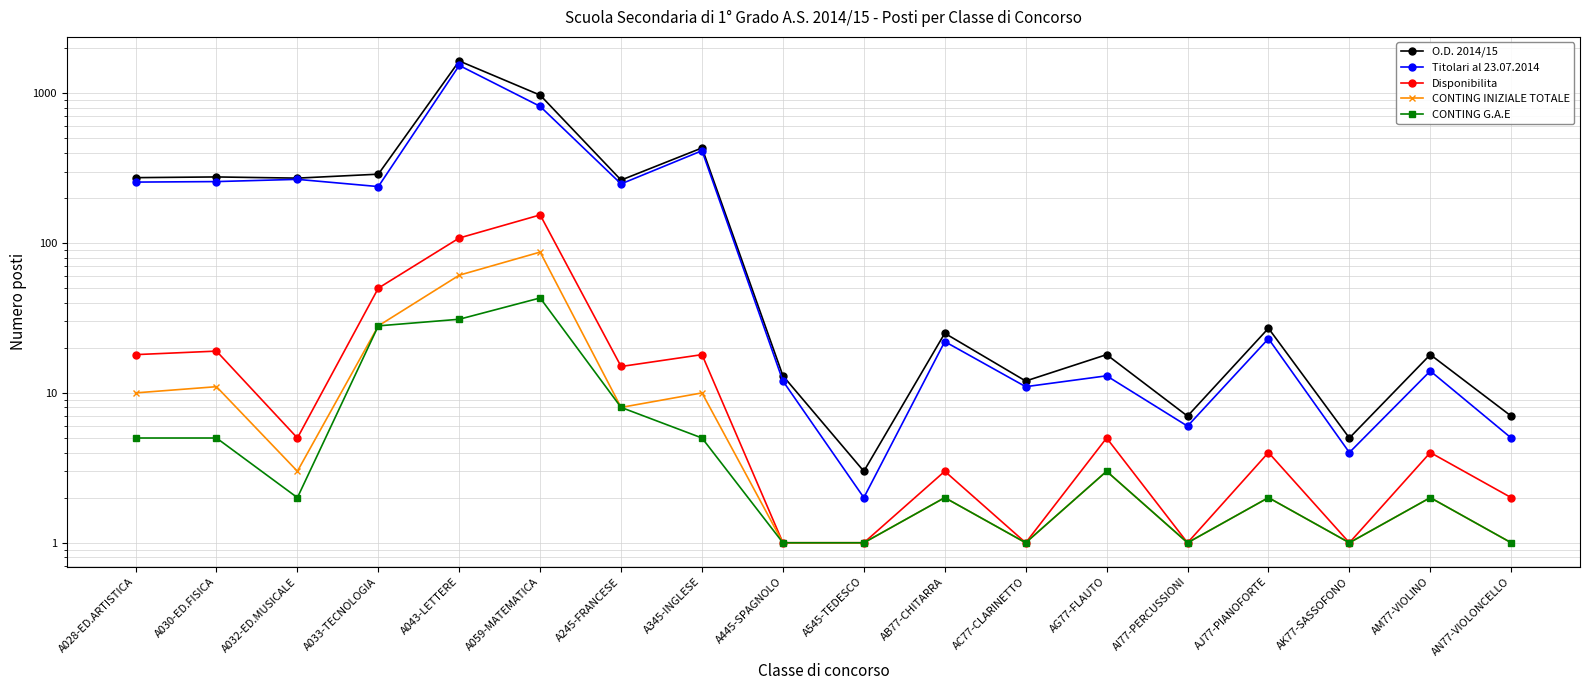

At which label does Disponibilita first exceed 5?

A028-ED.ARTISTICA